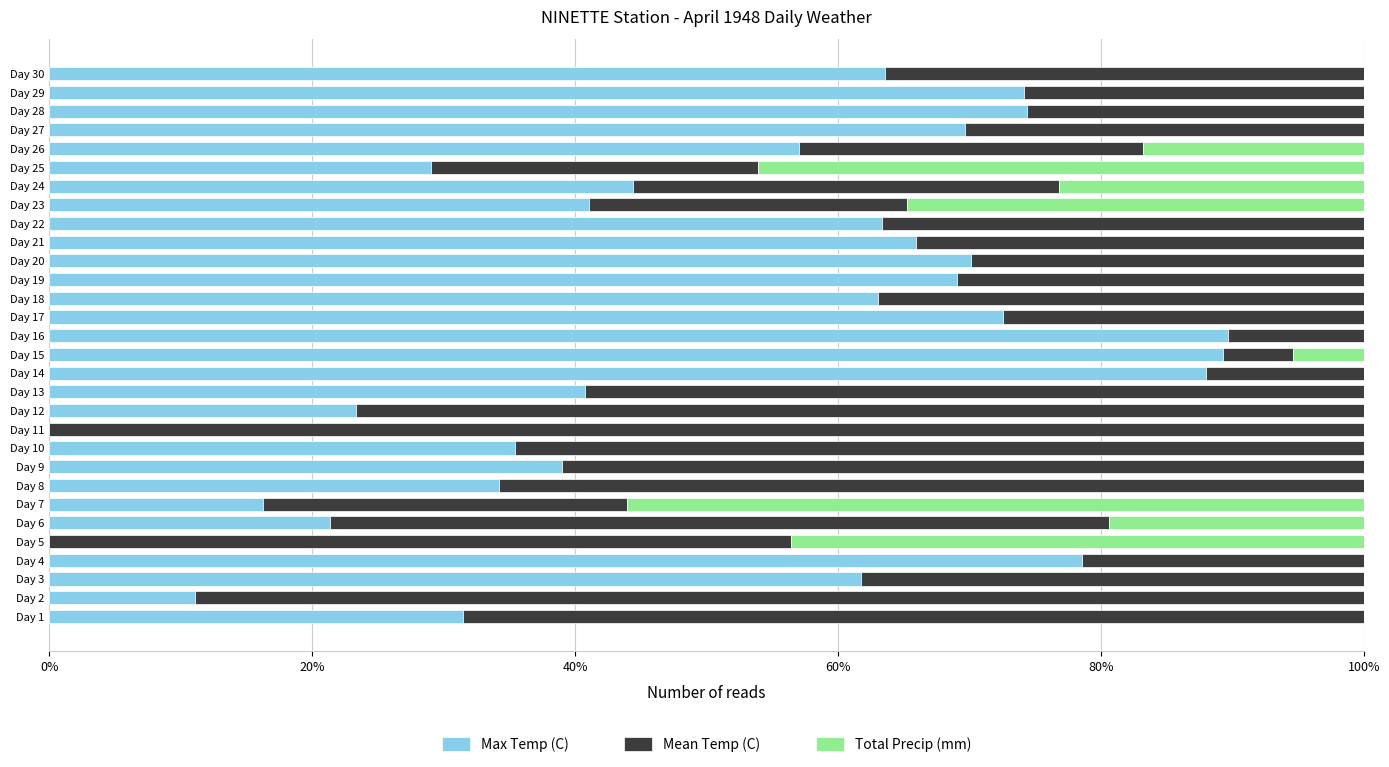

The Max Temp (C) series shows 44.4 at Day 24. True or false?

True